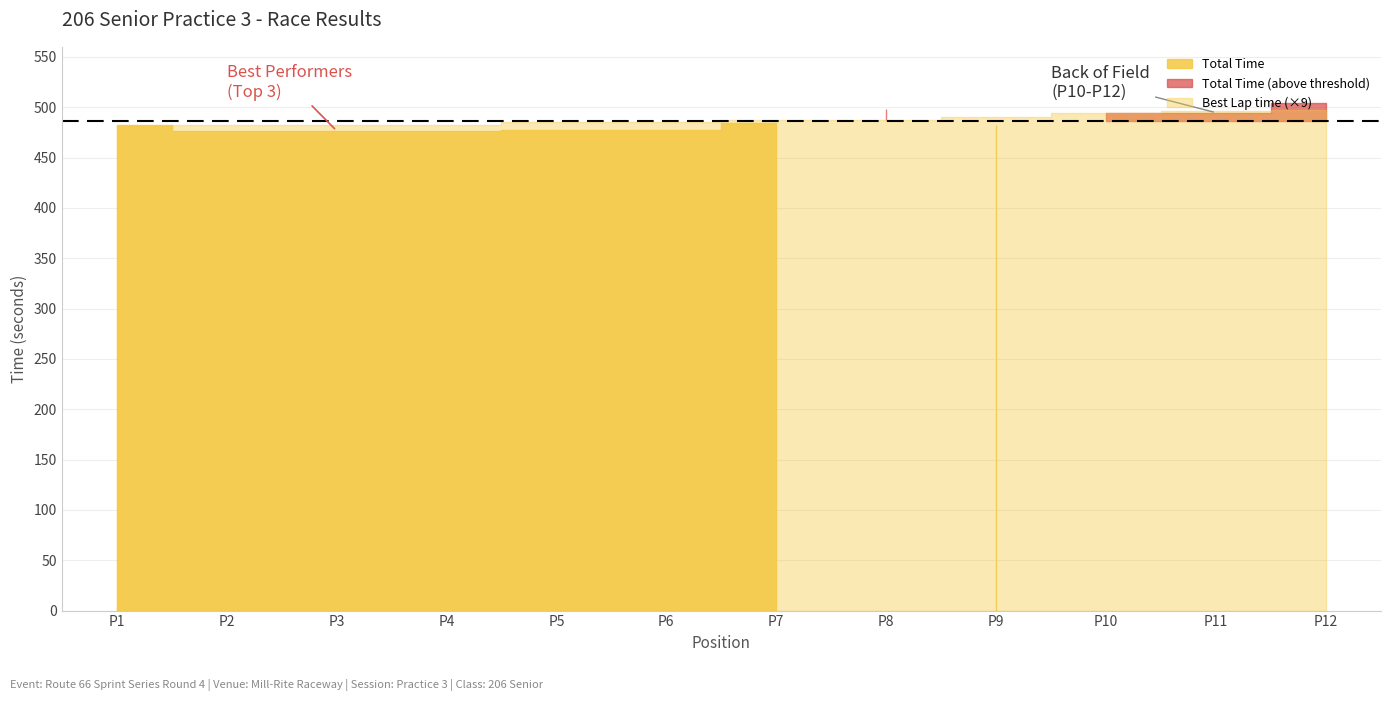

True or false: Total Time and Best Lap time cross at least once.

False